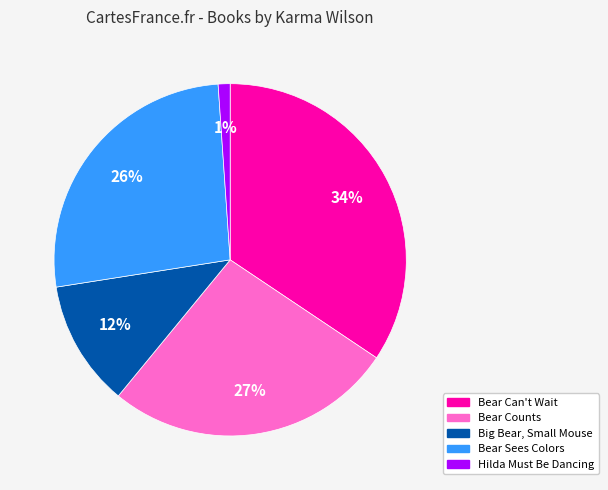

True or false: Bear Sees Colors accounts for 26% of the total.

True